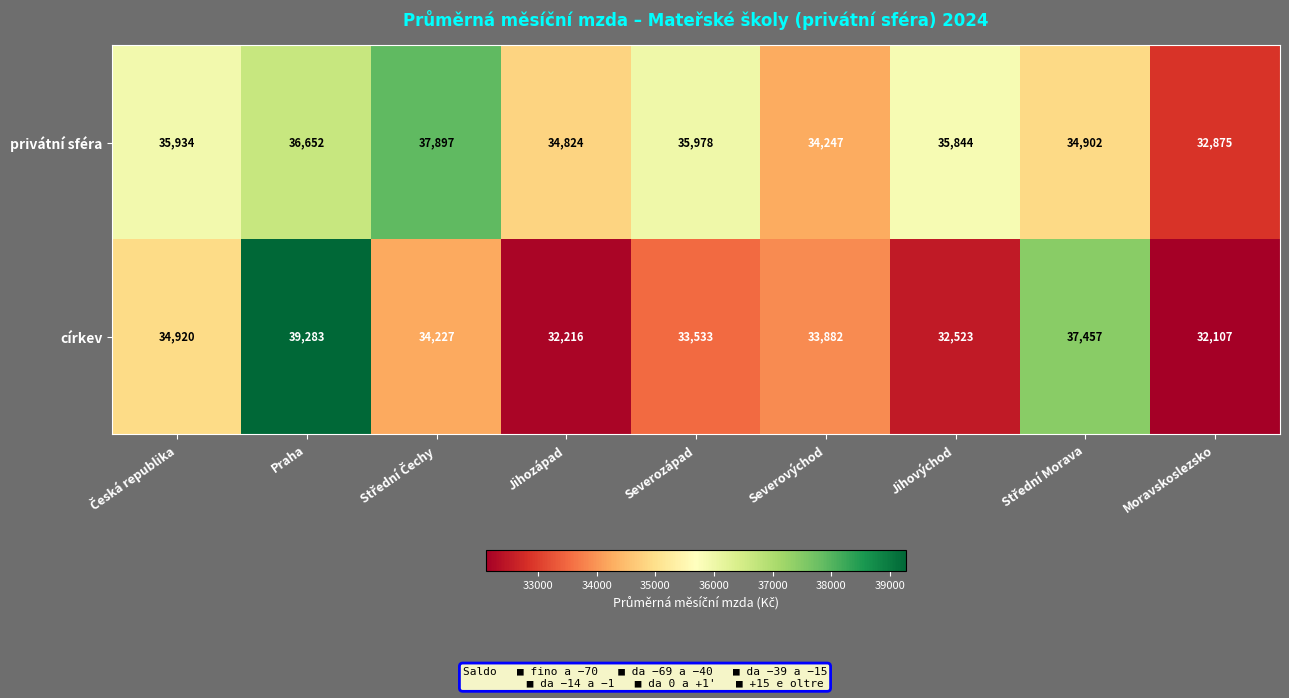

What is the difference between the maximum and minimum values in the privátní sféra series?

5022